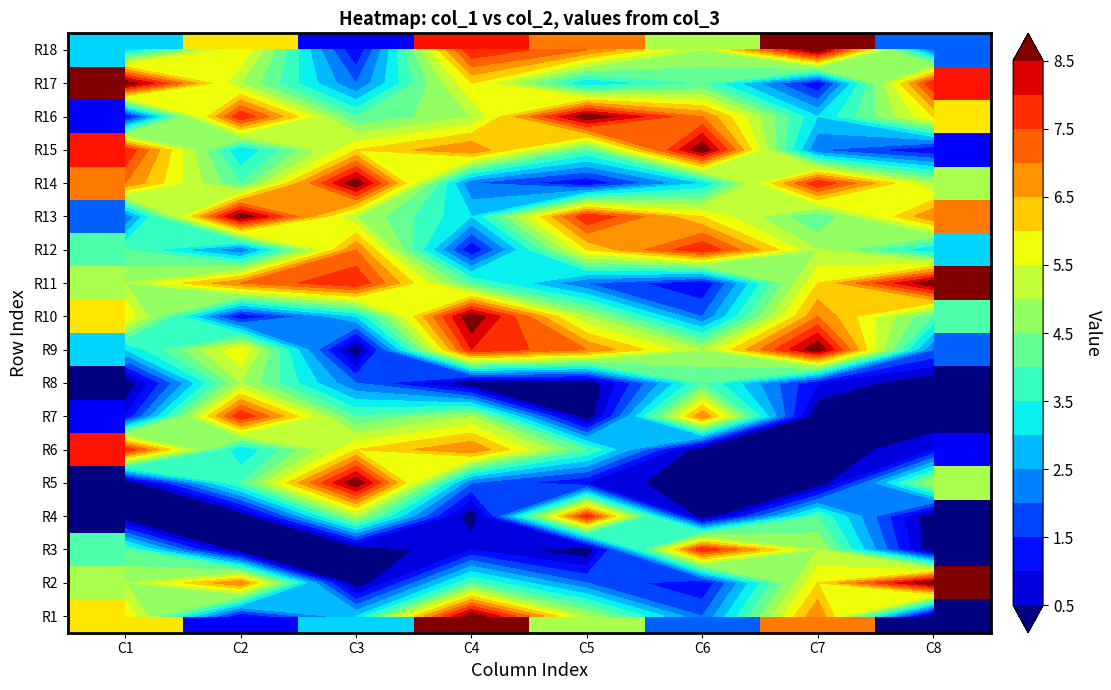

At which label is R5 closest to 4?

C2